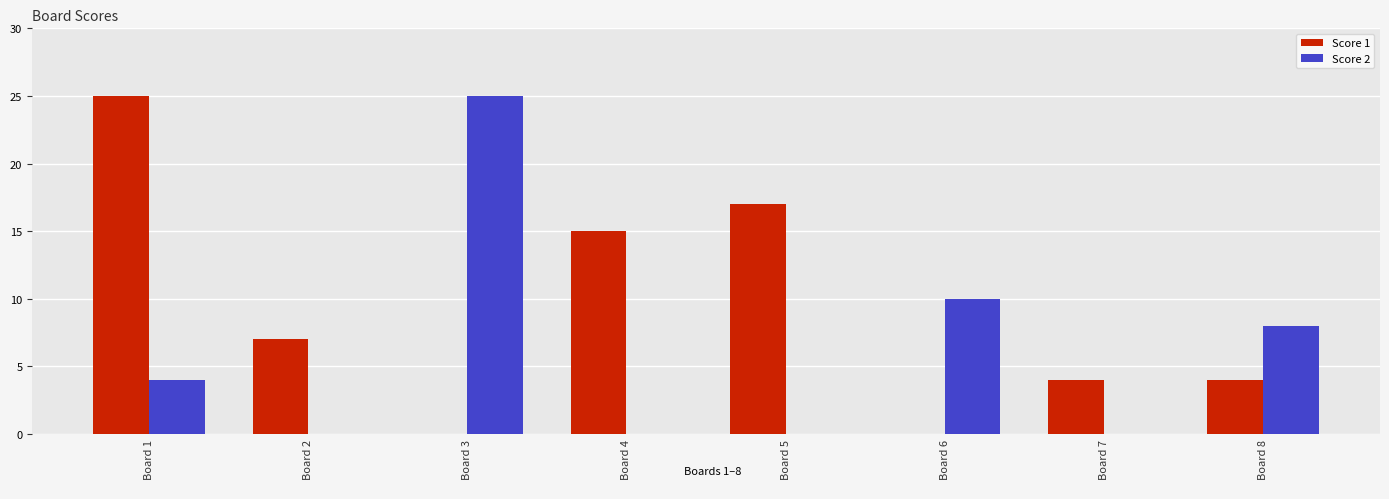

What is the maximum value for Score 2?

25